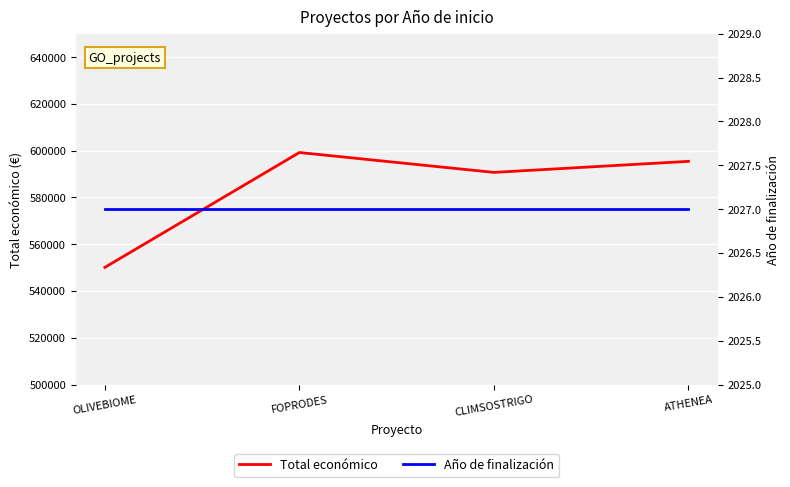

How many interior local peaks does the Total económico series have?

1